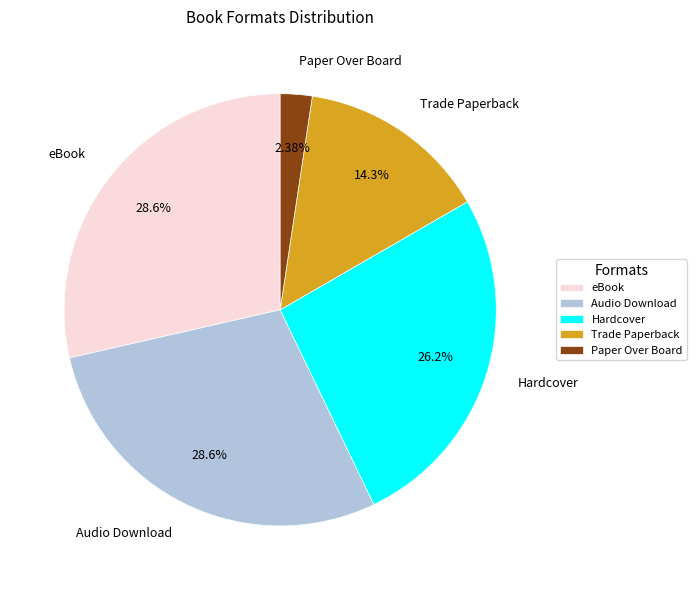

How many slices are in this pie chart?

5